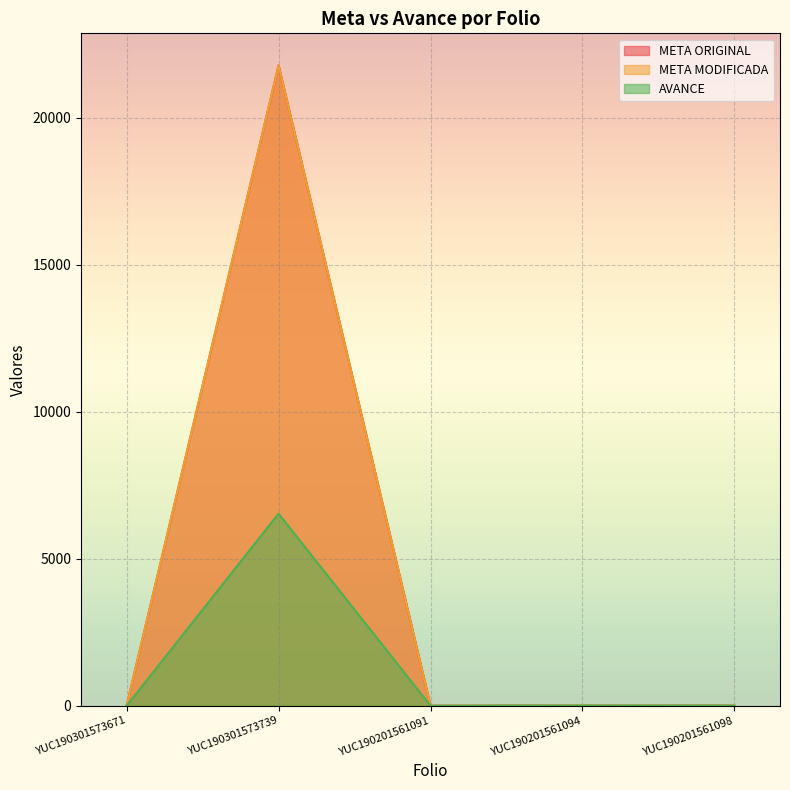

What is the sum of all META MODIFICADA values?

21806.8